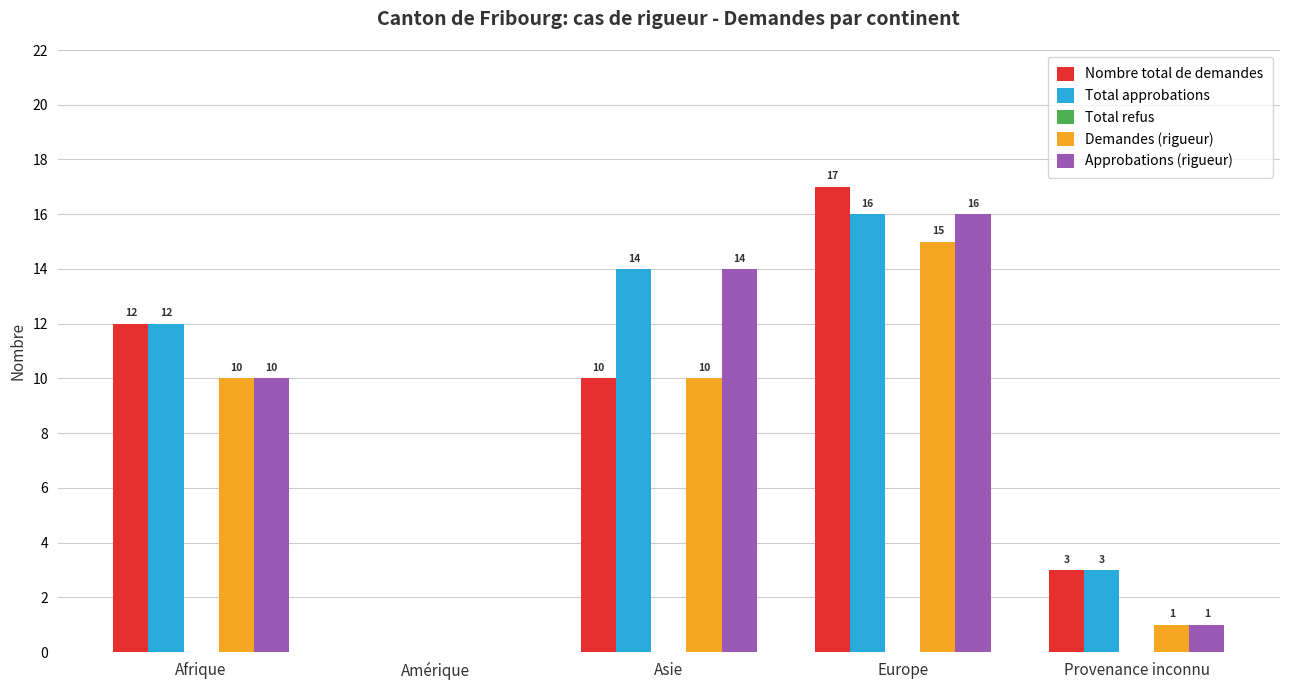

How many data points does each series have?

5